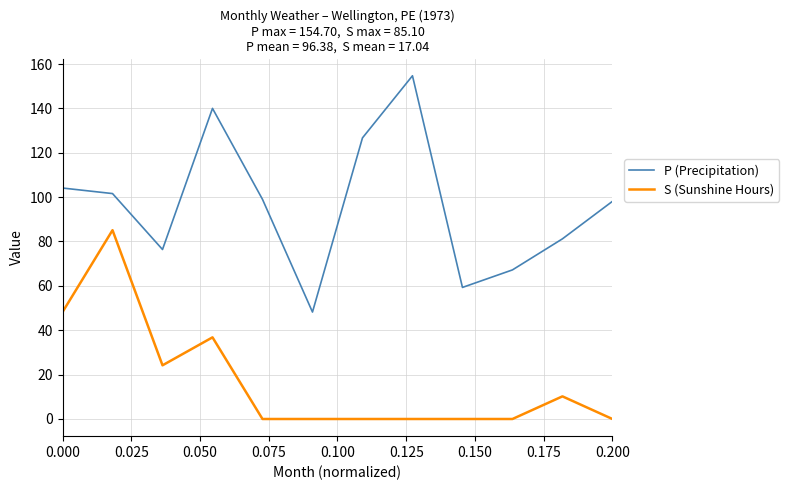

Rank the series by their average value, from highest to lowest.

P (Precipitation), S (Sunshine Hours)